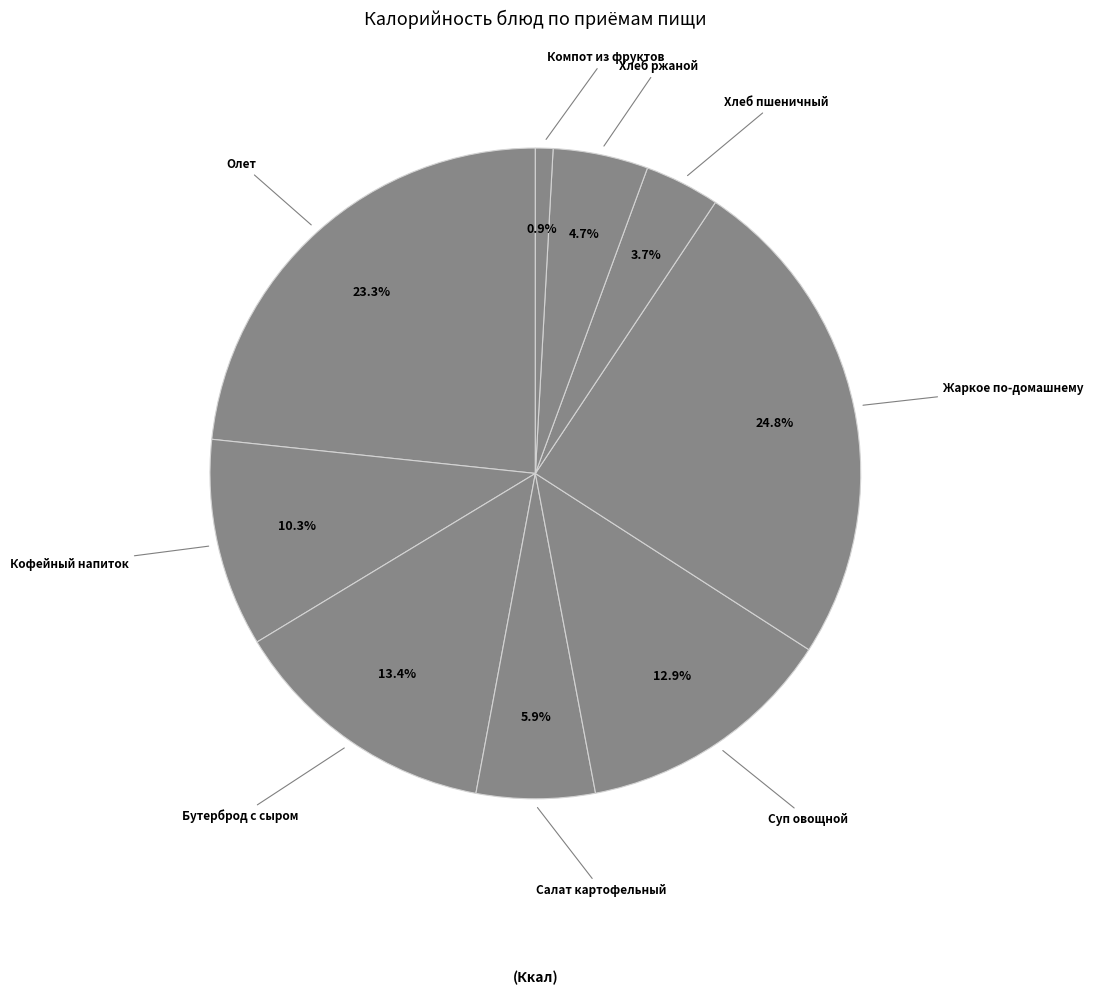

Which has a higher value, Кофейный напиток or Хлеб пшеничный?

Кофейный напиток